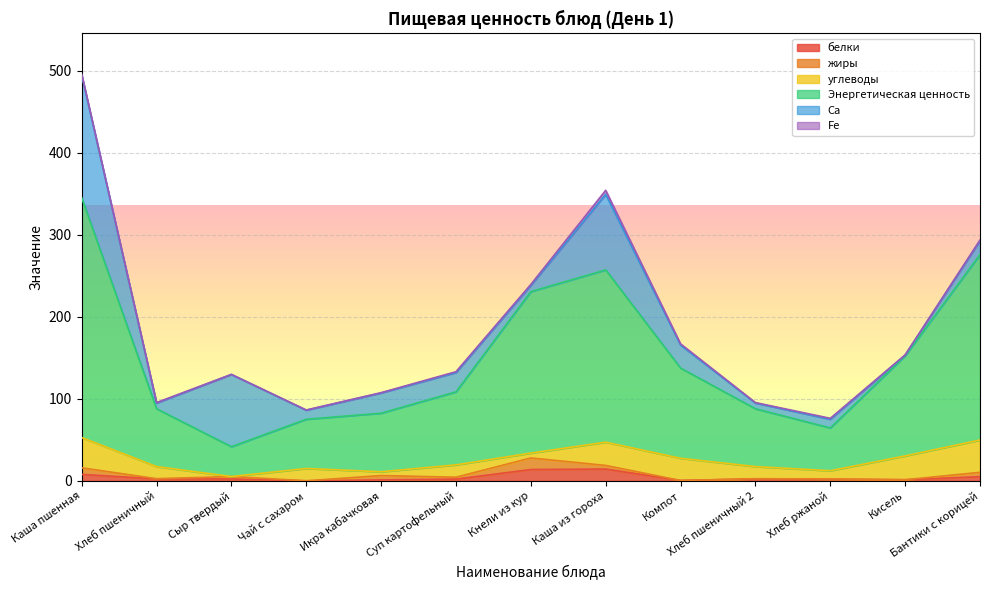

True or false: Ca has a value of 88.0 at Сыр твердый.

True